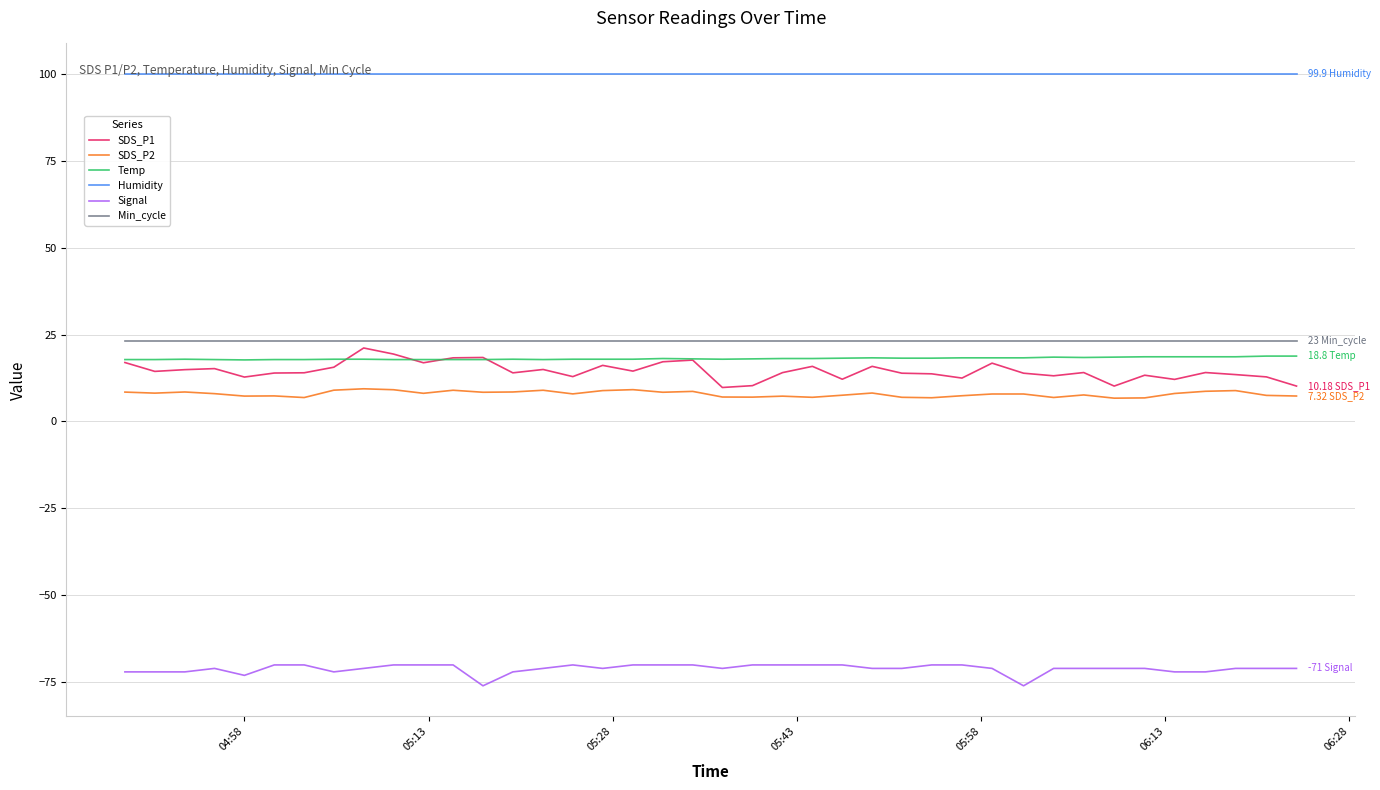

Which series has the largest total across all categories?

Humidity